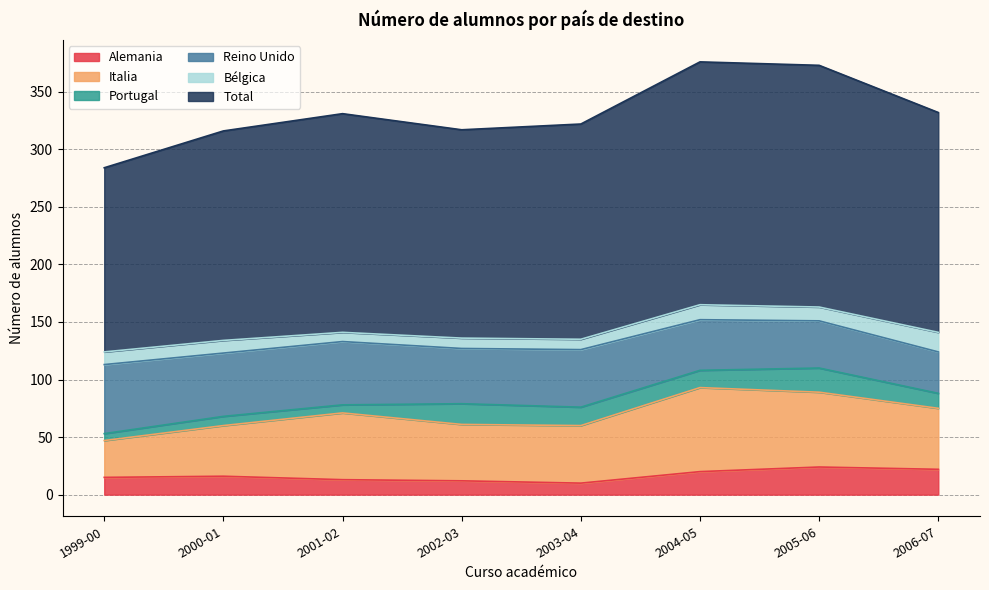

True or false: Bélgica and Italia intersect in this chart.

False